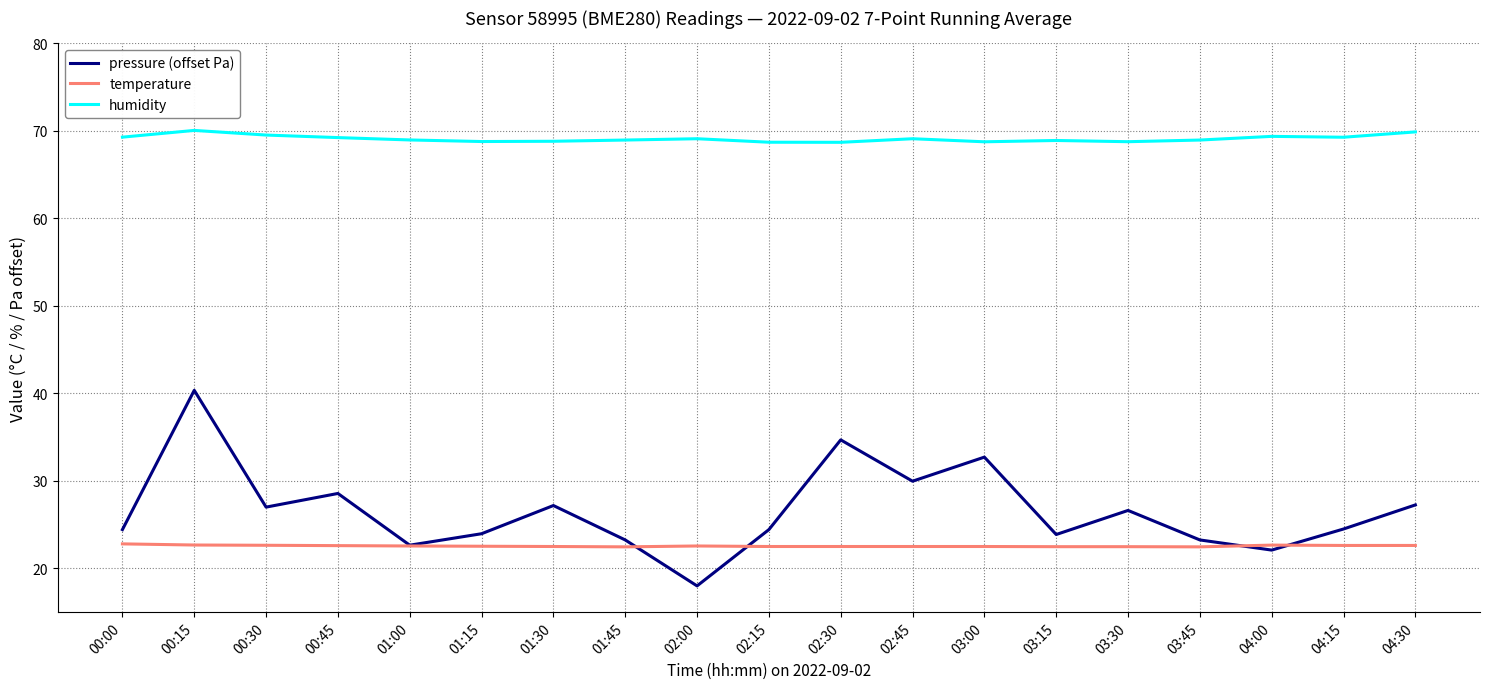

Which series has the largest range (max minus min)?

pressure (offset Pa)